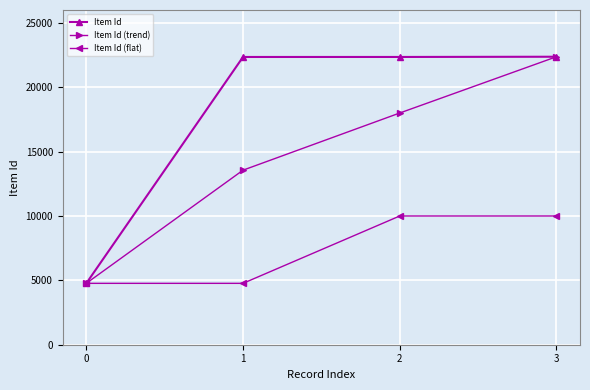

Which series changed the most between 1 and 3?

Item Id (trend)